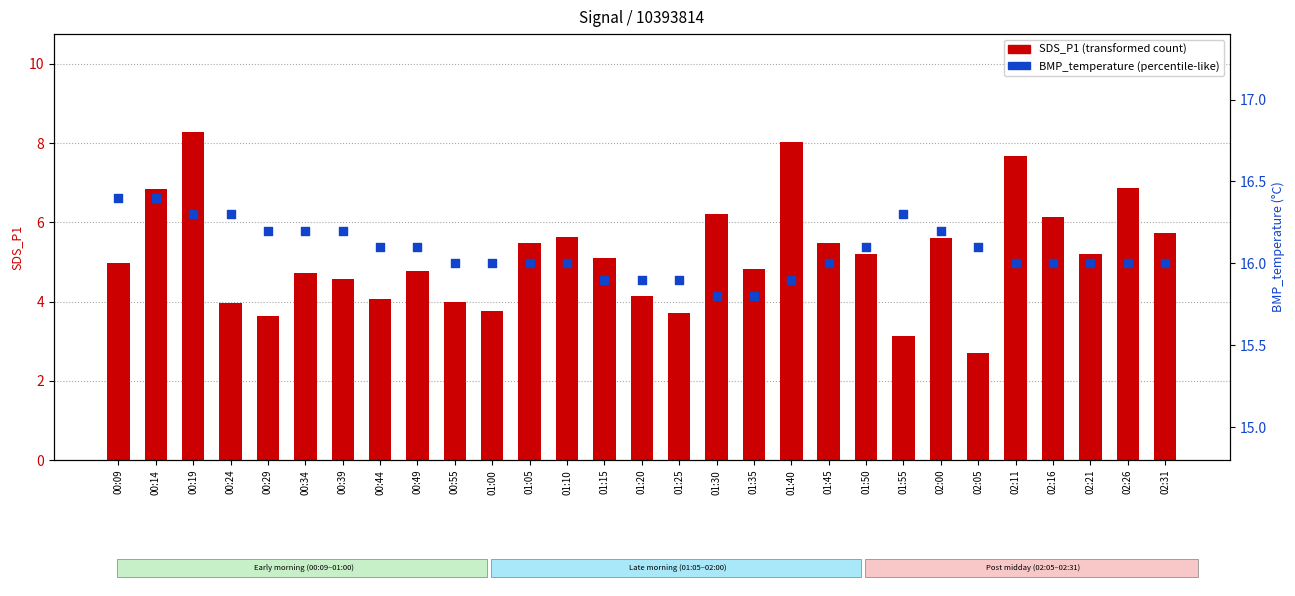

Which series has the largest total across all categories?

BMP_temperature (percentile-like)